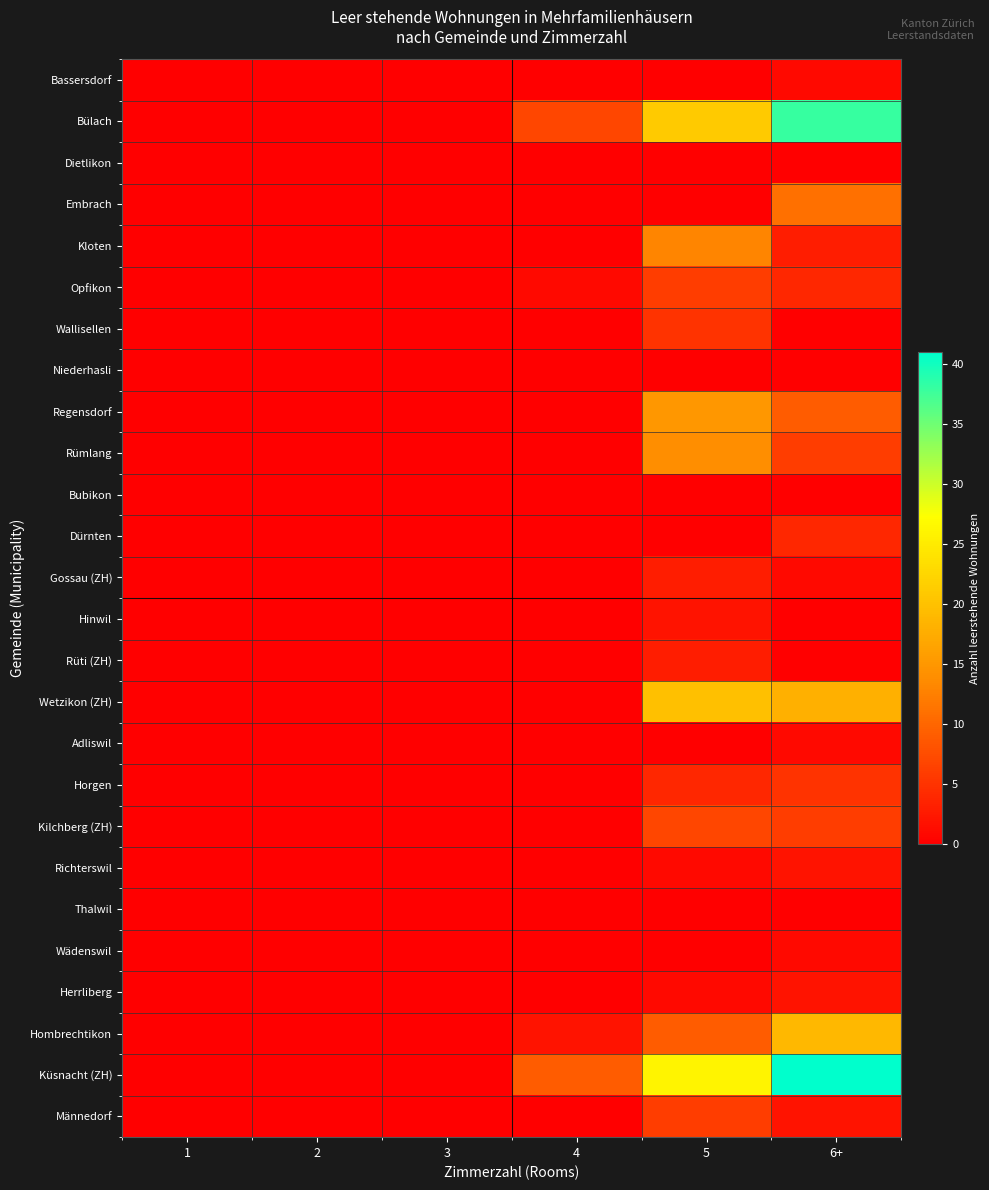

Reading left to right, list all the values displayed in this chart.

Bassersdorf: 1=0	2=0	3=0	4=0	5=0	6+=1
Bülach: 1=0	2=0	3=0	4=7	5=21	6+=38
Dietlikon: 1=0	2=0	3=0	4=0	5=0	6+=0
Embrach: 1=0	2=0	3=0	4=0	5=0	6+=11
Kloten: 1=0	2=0	3=0	4=0	5=13	6+=3
Opfikon: 1=0	2=0	3=0	4=1	5=6	6+=4
Wallisellen: 1=0	2=0	3=0	4=0	5=5	6+=0
Niederhasli: 1=0	2=0	3=0	4=0	5=0	6+=0
Regensdorf: 1=0	2=0	3=0	4=0	5=15	6+=9
Rümlang: 1=0	2=0	3=0	4=0	5=14	6+=6
Bubikon: 1=0	2=0	3=0	4=0	5=0	6+=0
Dürnten: 1=0	2=0	3=0	4=0	5=0	6+=4
Gossau (ZH): 1=0	2=0	3=0	4=0	5=3	6+=1
Hinwil: 1=0	2=0	3=0	4=0	5=2	6+=0
Rüti (ZH): 1=0	2=0	3=0	4=0	5=3	6+=0
Wetzikon (ZH): 1=0	2=0	3=0	4=0	5=20	6+=18
Adliswil: 1=0	2=0	3=0	4=0	5=0	6+=1
Horgen: 1=0	2=0	3=0	4=0	5=4	6+=5
Kilchberg (ZH): 1=0	2=0	3=0	4=0	5=7	6+=6
Richterswil: 1=0	2=0	3=0	4=0	5=1	6+=2
Thalwil: 1=0	2=0	3=0	4=0	5=0	6+=0
Wädenswil: 1=0	2=0	3=0	4=0	5=0	6+=1
Herrliberg: 1=0	2=0	3=0	4=0	5=1	6+=2
Hombrechtikon: 1=0	2=0	3=0	4=2	5=9	6+=19
Küsnacht (ZH): 1=0	2=0	3=0	4=9	5=26	6+=41
Männedorf: 1=0	2=0	3=0	4=0	5=6	6+=2